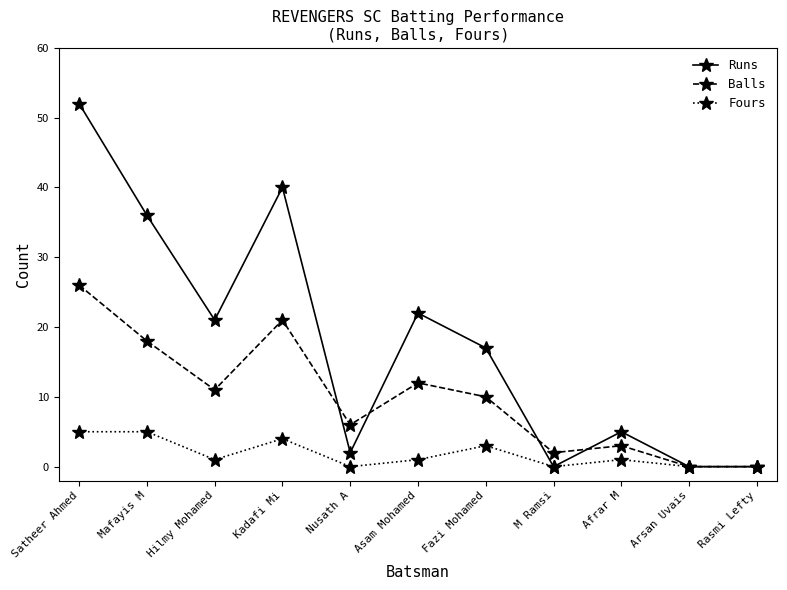

What is the spread (max minus min) of values at Afrar M?

4